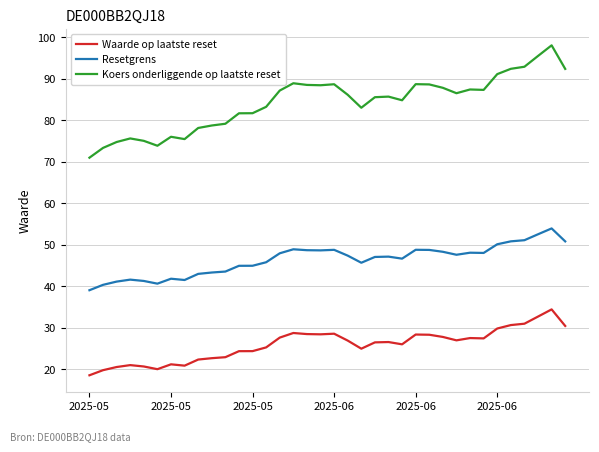

True or false: Koers onderliggende op laatste reset and Resetgrens intersect in this chart.

False